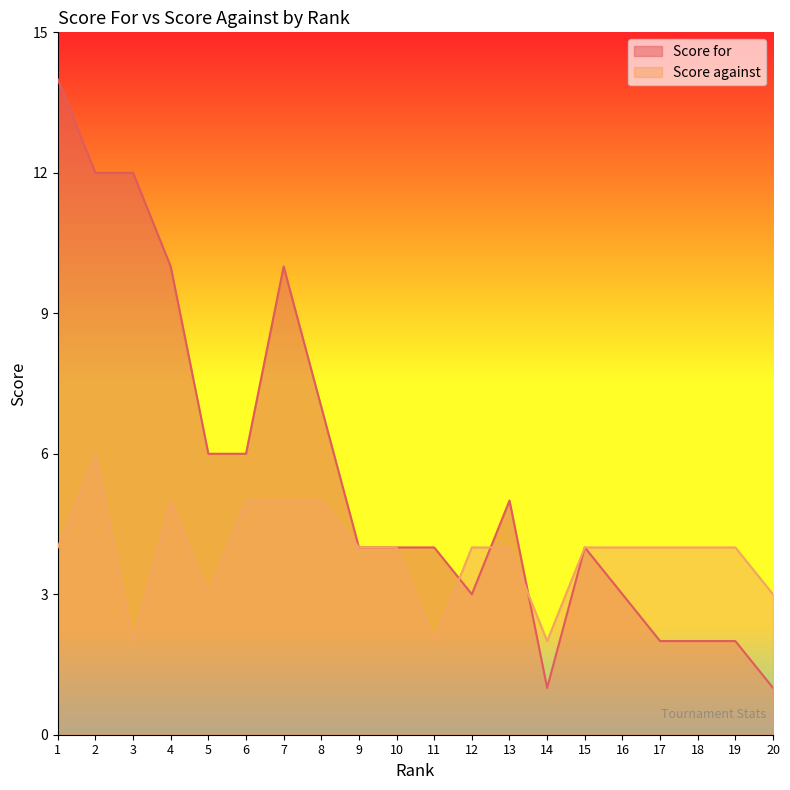

The value of Score for at 17 is 1. True or false?

False